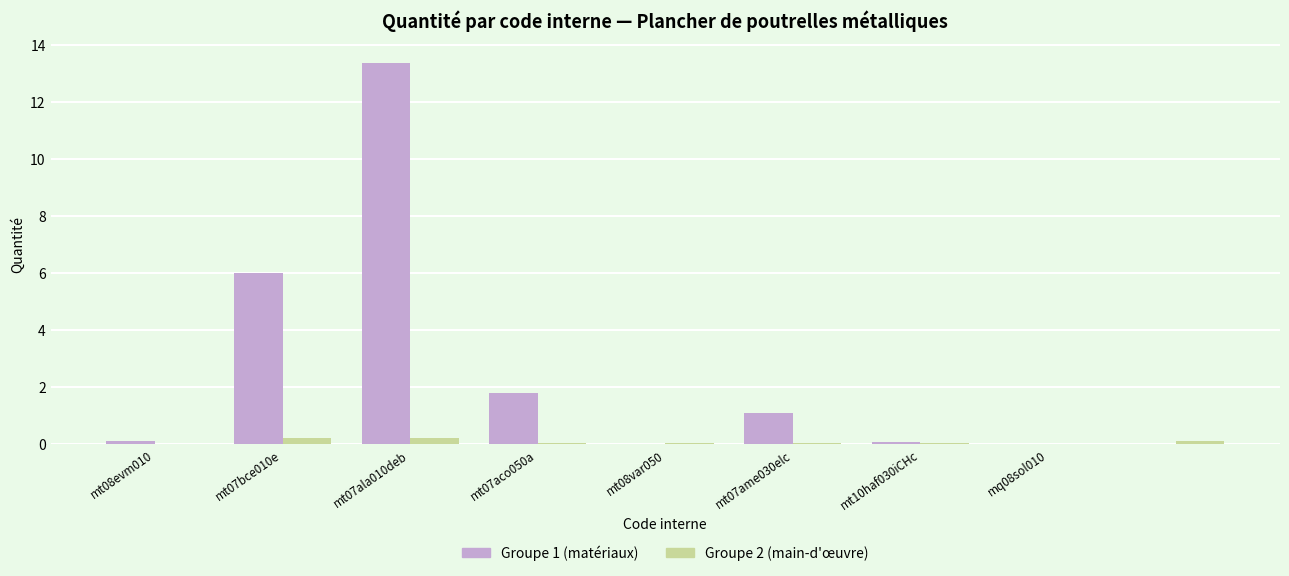

How many data points does each series have?

9